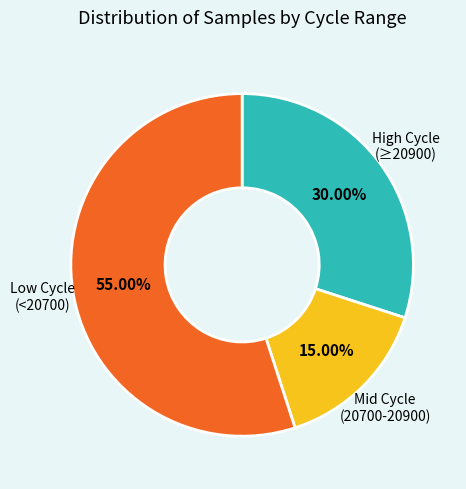

Is there a majority slice in this chart?

Yes